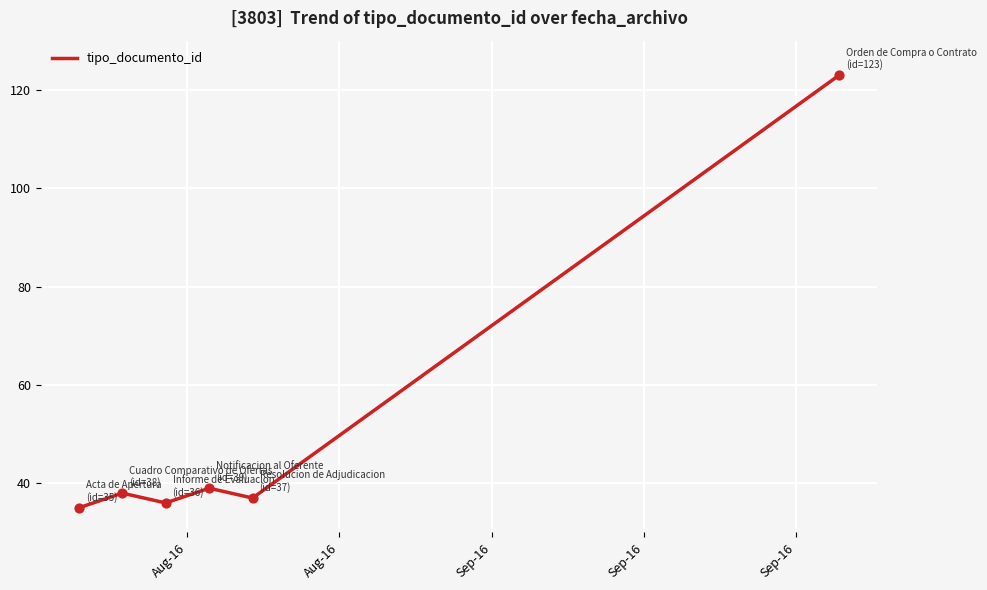

True or false: the data has more than 2 interior local peaks.

False